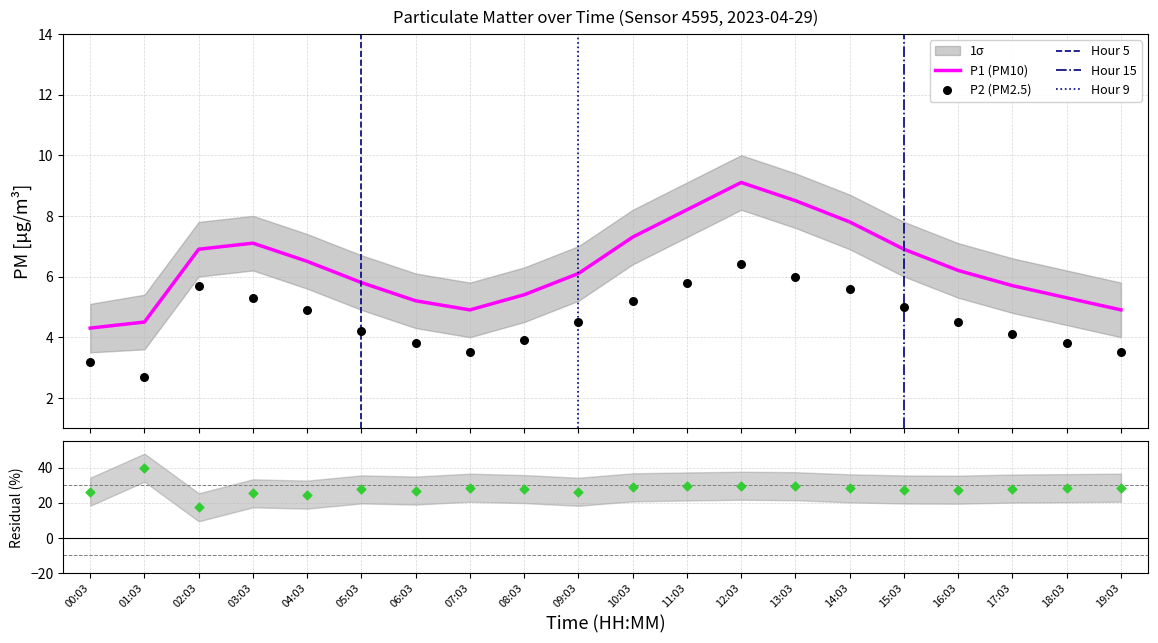

Which series contains the highest Y value?

P1